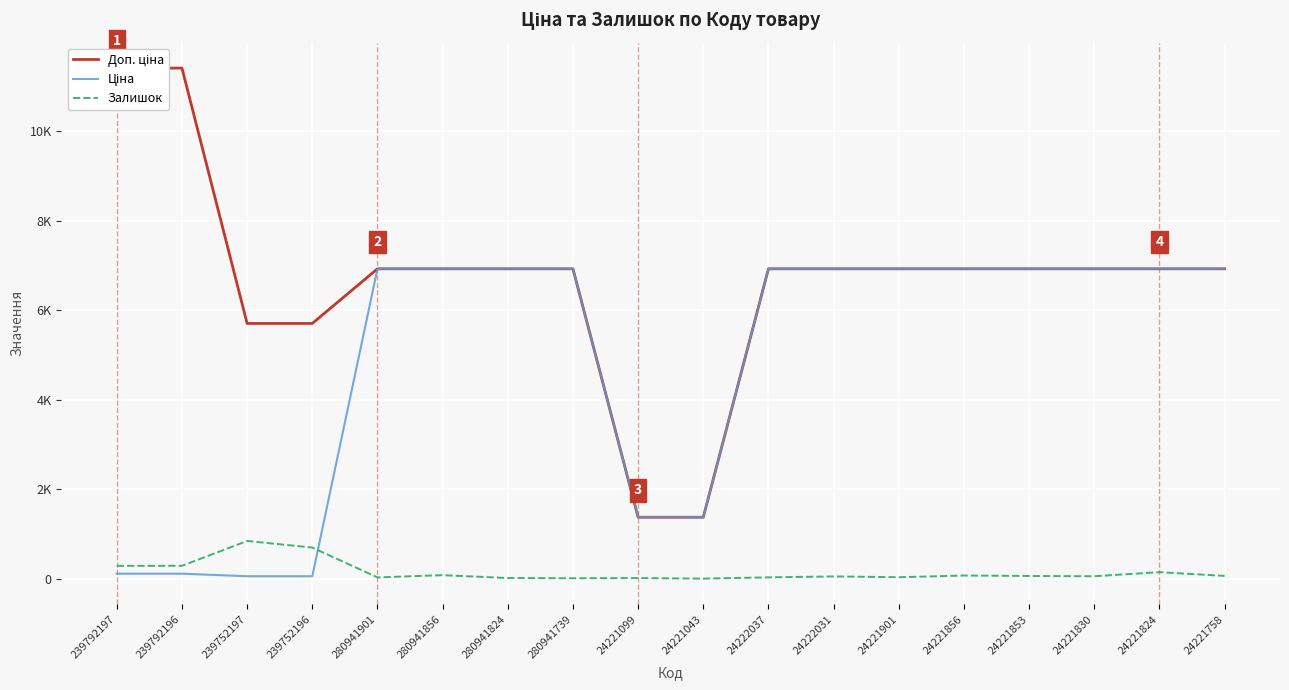

Is it true that Доп. ціна equals 6925.7 at 24221758?

True